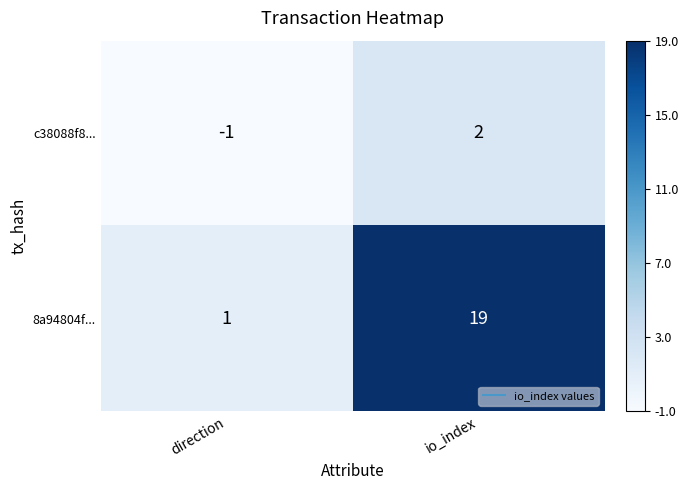

At which label is c38088f8... closest to 0?

direction